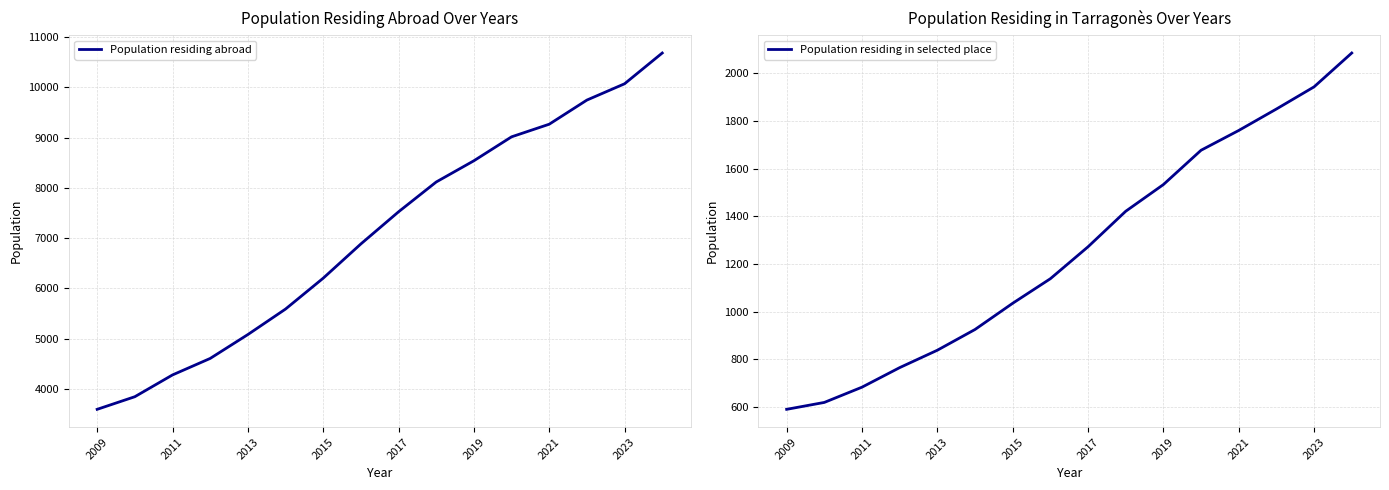

What is the maximum value for Population residing abroad?

10681